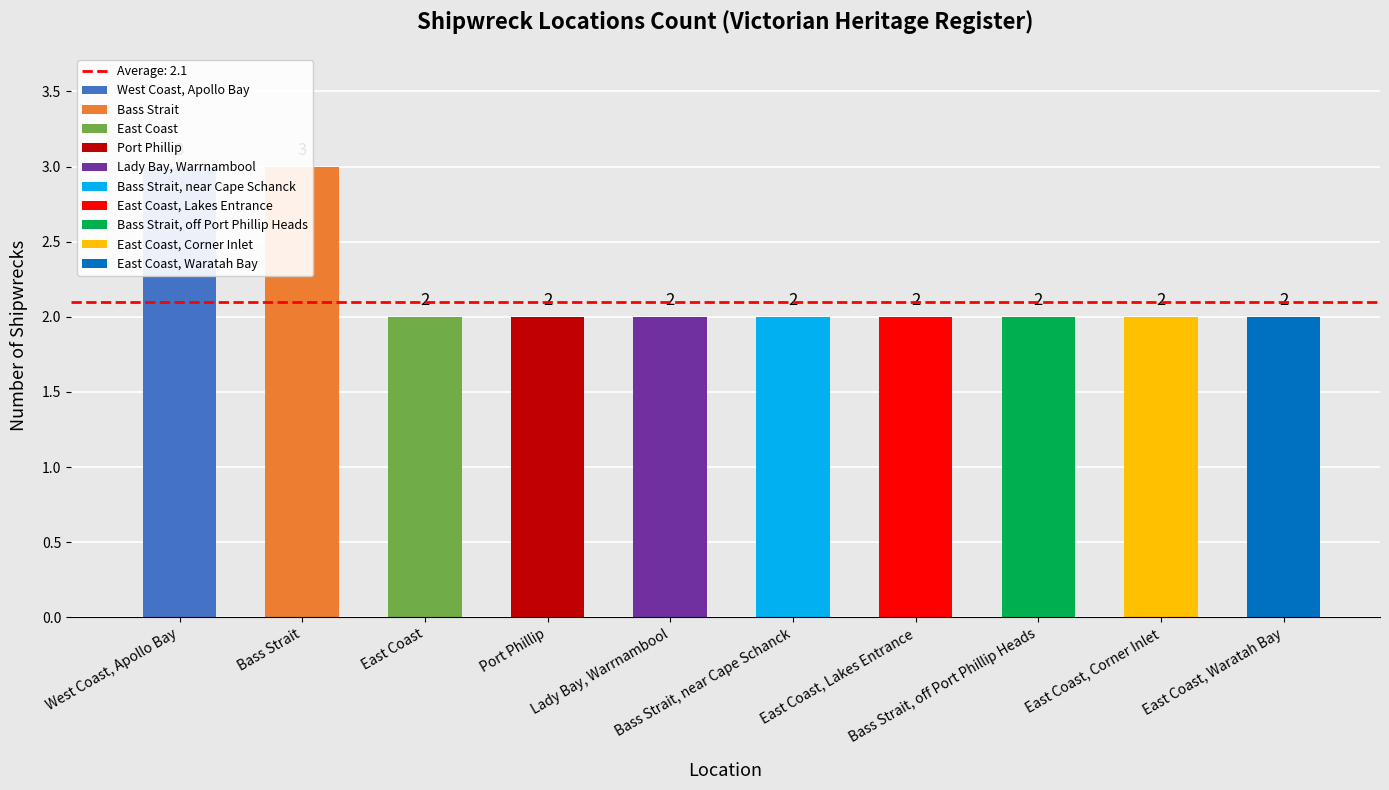

Reading left to right, transcribe all the data shown in this chart.

West Coast, Apollo Bay=3	Bass Strait=3	East Coast=2	Port Phillip=2	Lady Bay, Warrnambool=2	Bass Strait, near Cape Schanck=2	East Coast, Lakes Entrance=2	Bass Strait, off Port Phillip Heads=2	East Coast, Corner Inlet=2	East Coast, Waratah Bay=2